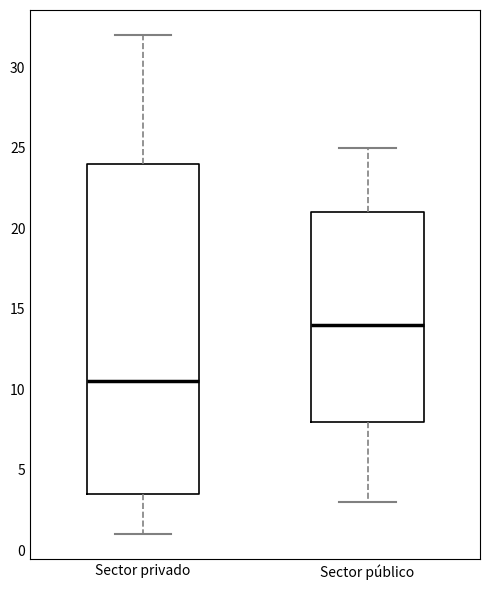

Reading left to right, transcribe this box plot: for each box, give where its median line is, the range the box spans, and where its two whiskers end, as read against the y-axis. The values are not printed on the chart, so give them approximately, as read against the axis.

Sector privado: median 10.5, box 3.5 to 24.0, whiskers 1.0 to 32.0
Sector público: median 14.0, box 8.0 to 21.0, whiskers 3.0 to 25.0